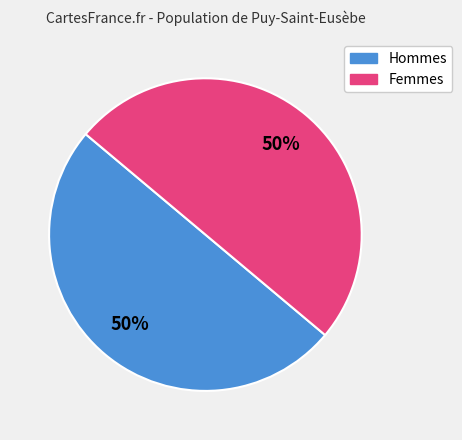

To the nearest percent, what is the average slice percentage?

50%